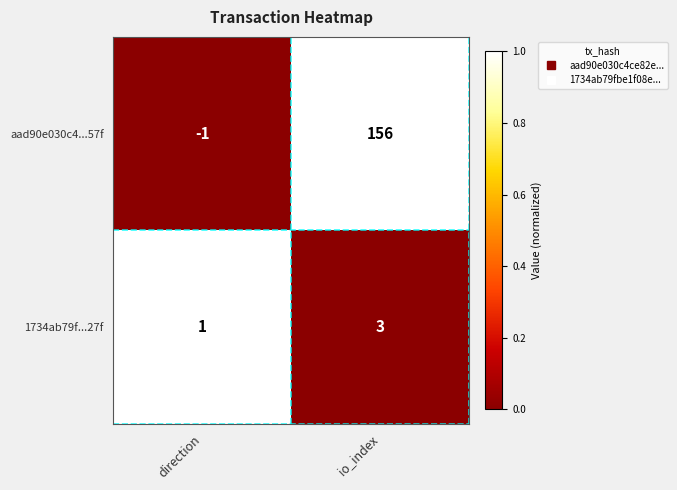

At io_index, list the series in order from largest to smallest.

aad90e030c4...57f, 1734ab79f...27f